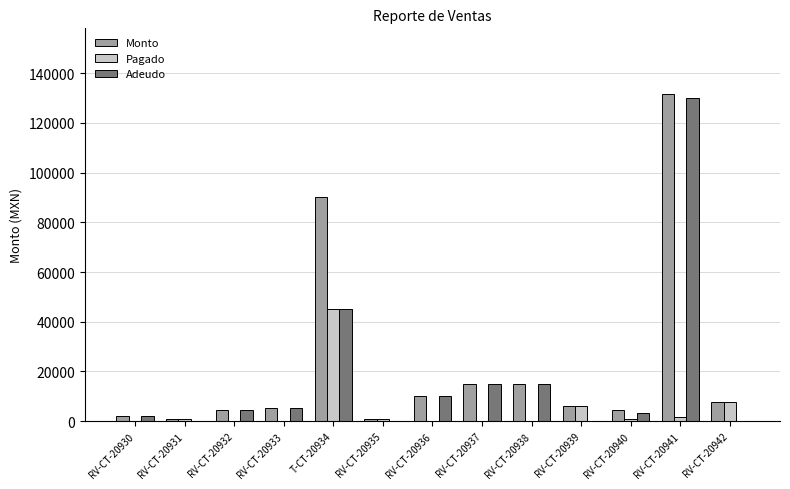

How many groups of bars are there?

13